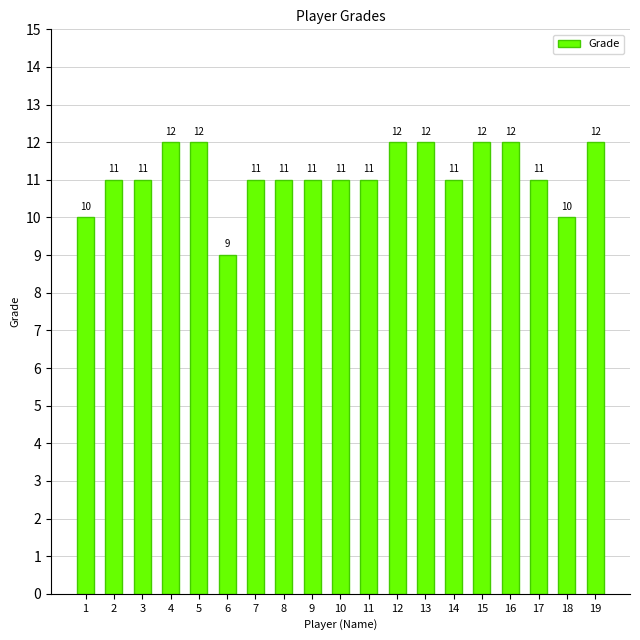

What is the ratio of the value at 14 to the value at 7?

1.0